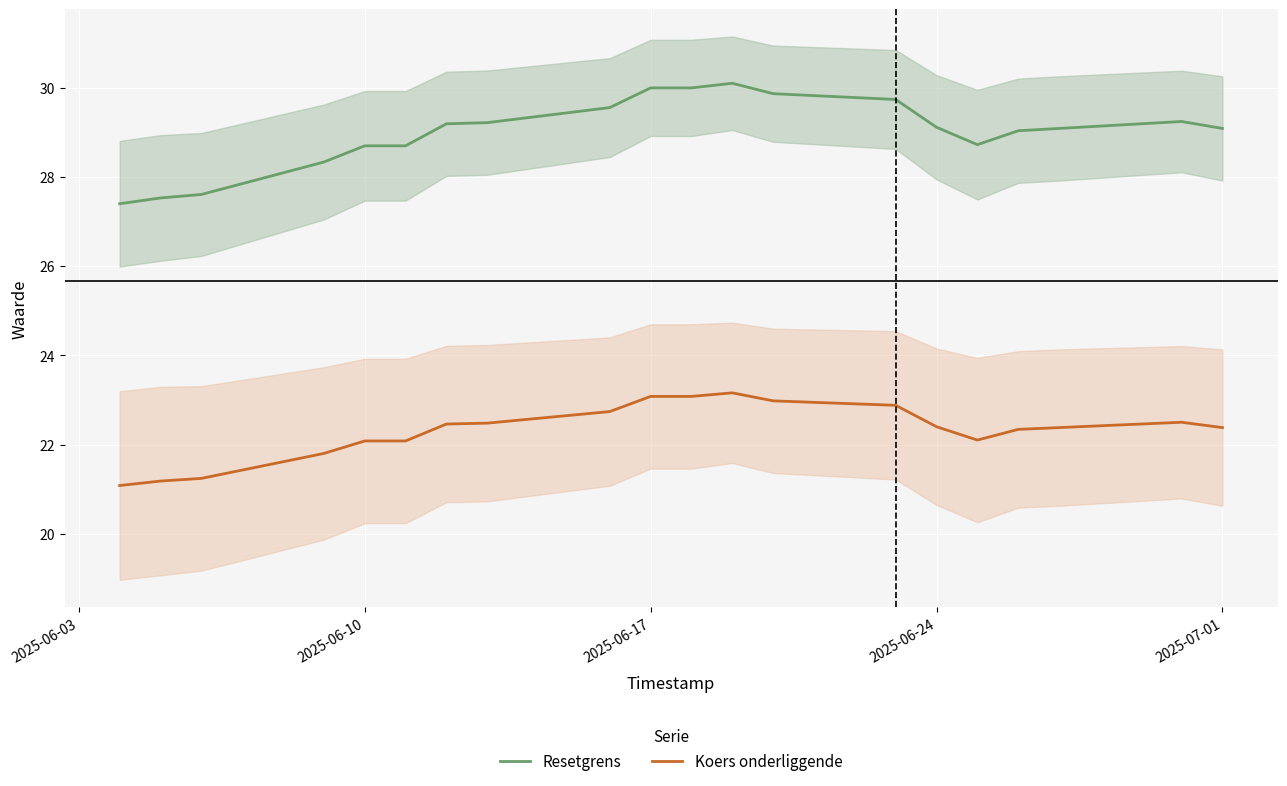

True or false: Resetgrens and Koers onderliggende intersect in this chart.

False